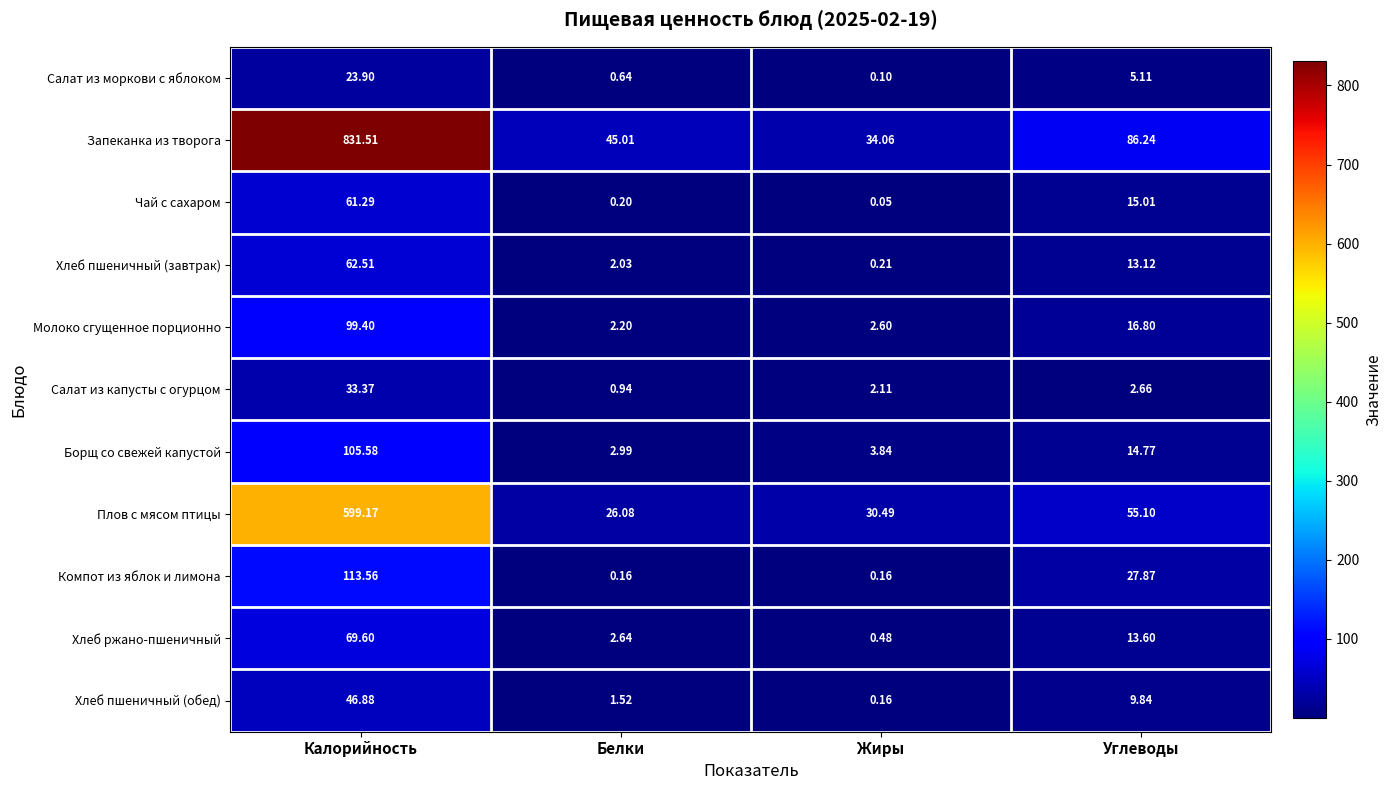

Which category has the lowest value across all series?

Жиры